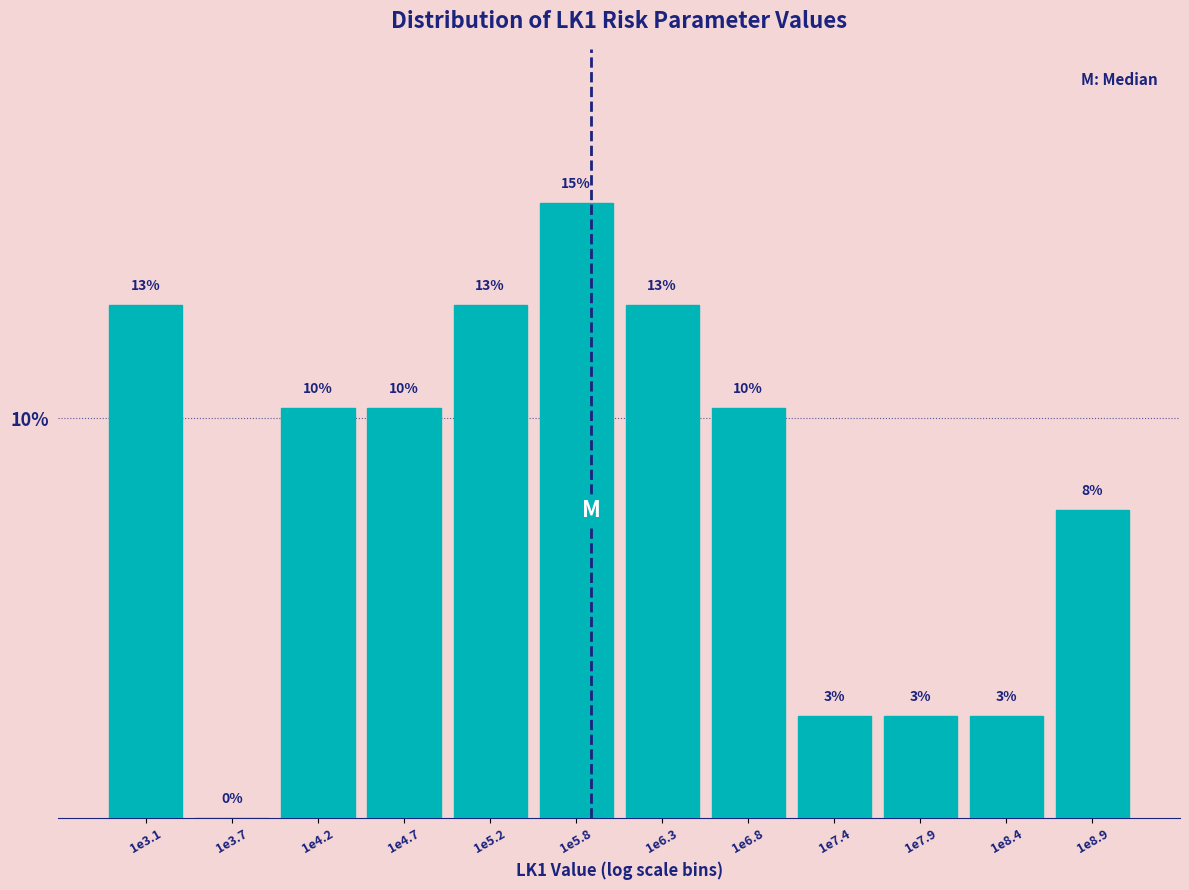

Are the bars horizontal?

No